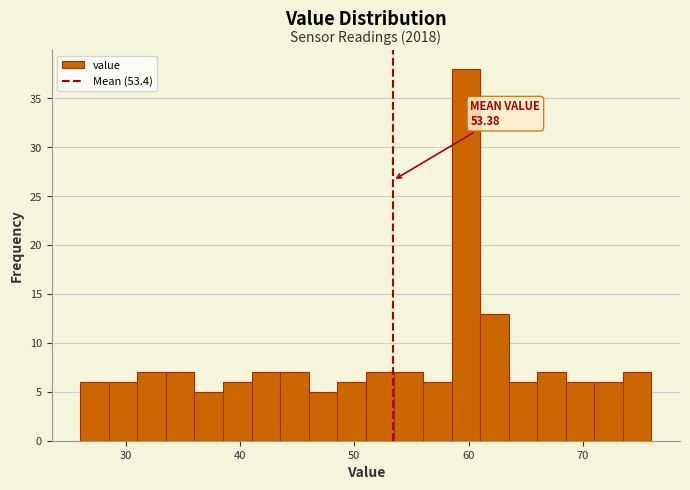

Read against the x-axis, roughly where is the centre of the tallest bar?

60